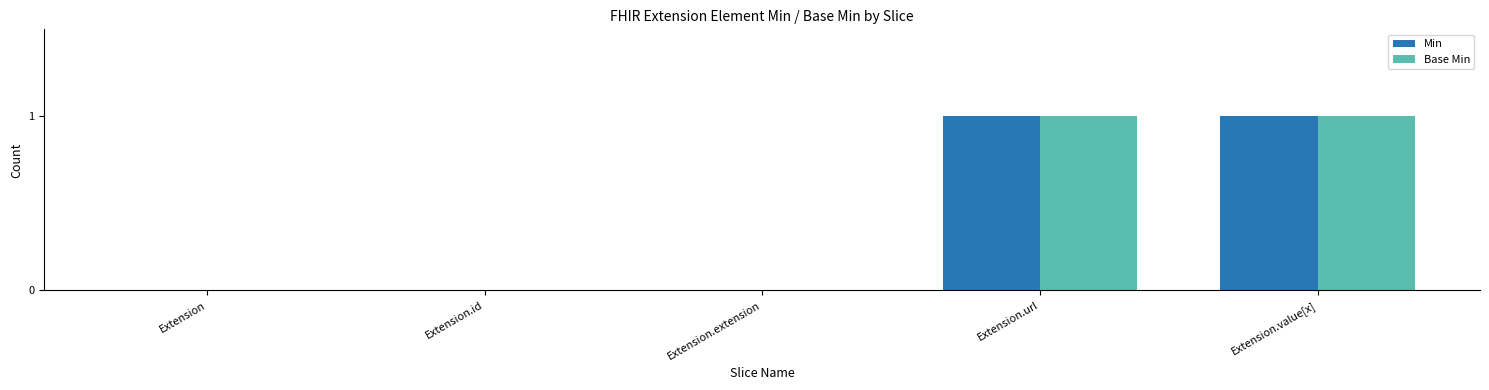

Reading left to right, transcribe all the data shown in this chart.

Min: Extension=0	Extension.id=0	Extension.extension=0	Extension.url=1	Extension.value[x]=1
Base Min: Extension=0	Extension.id=0	Extension.extension=0	Extension.url=1	Extension.value[x]=1